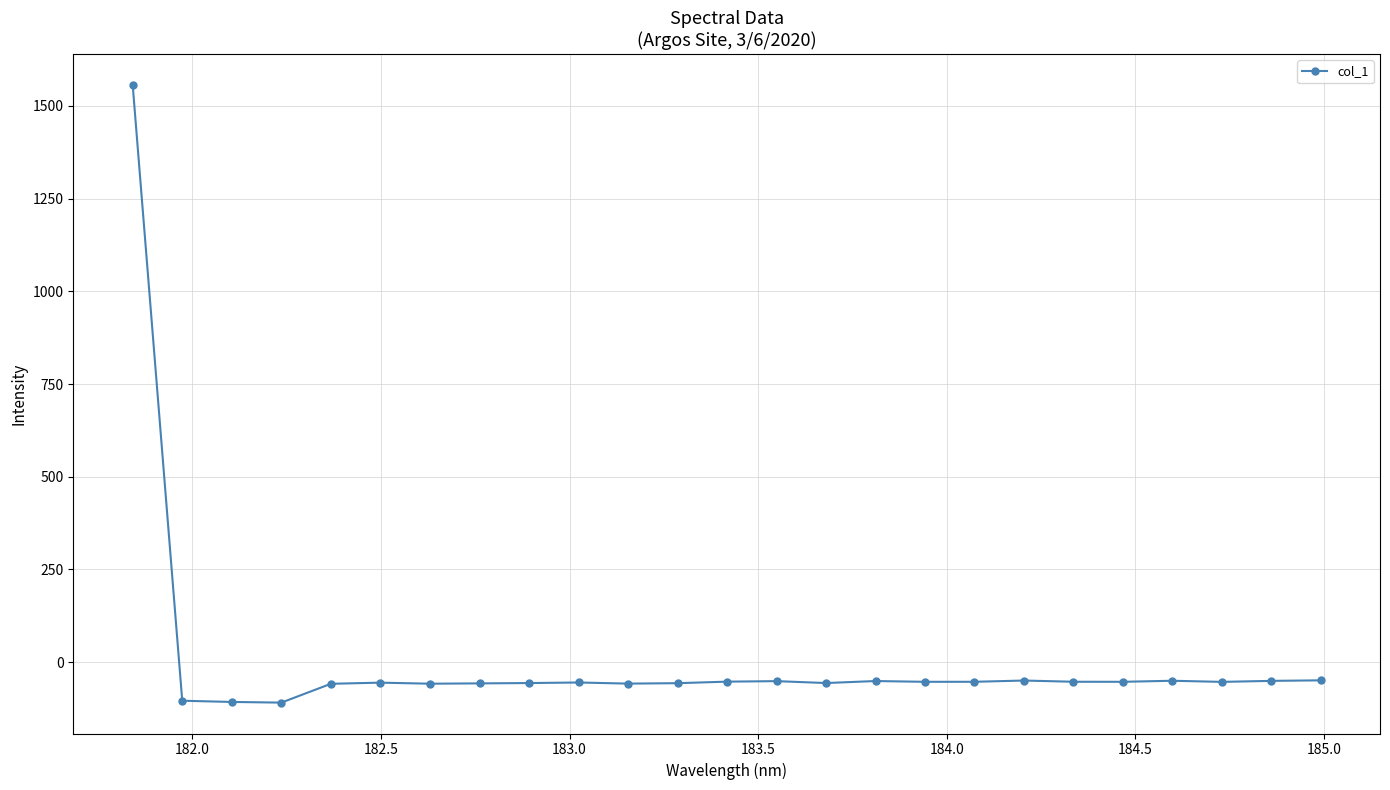

True or false: there are more than 0 points higher than both neighbors.

True